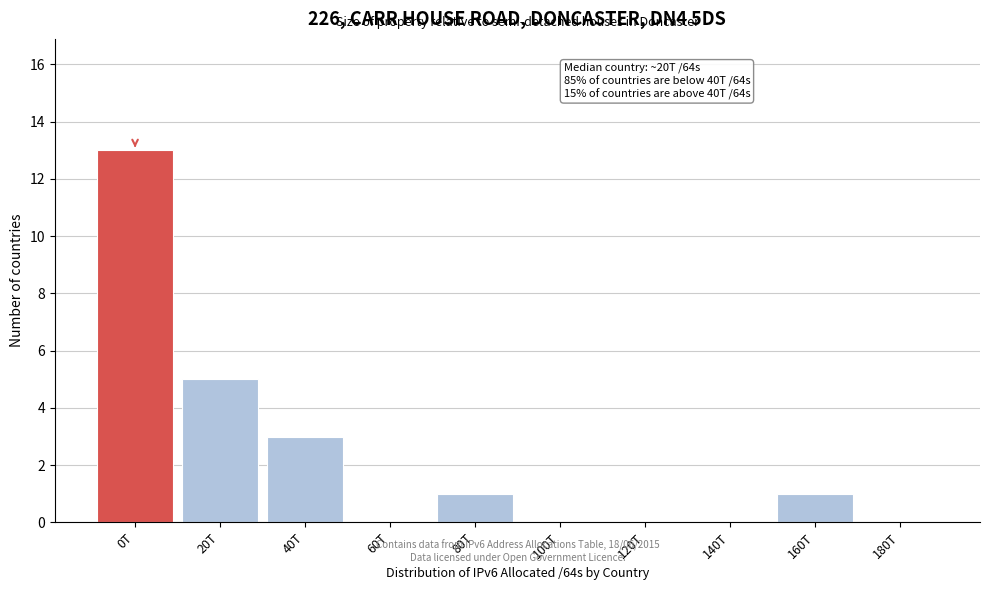

Reading left to right, what are all the values shown in this chart?

0T=13	20T=5	40T=3	60T=0	80T=1	100T=0	120T=0	140T=0	160T=1	180T=0